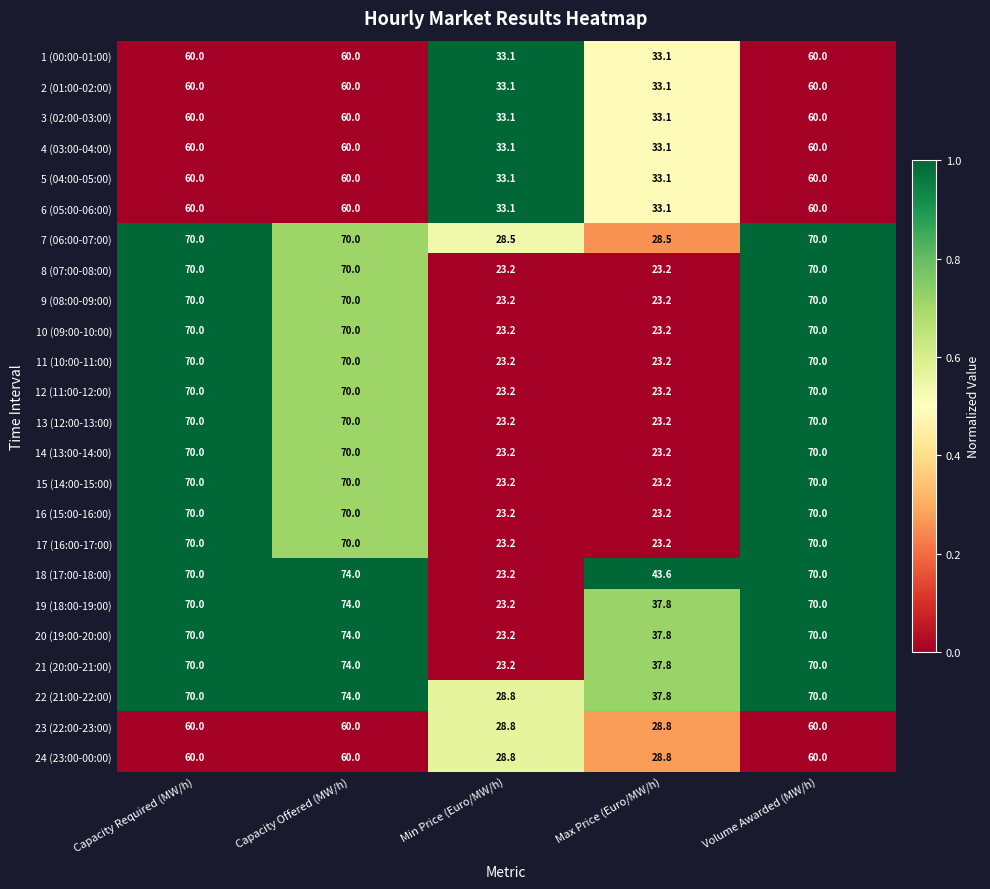

What is the sum of the 7 (06:00-07:00) values at Capacity Offered (MW/h) and Capacity Required (MW/h)?

140.0